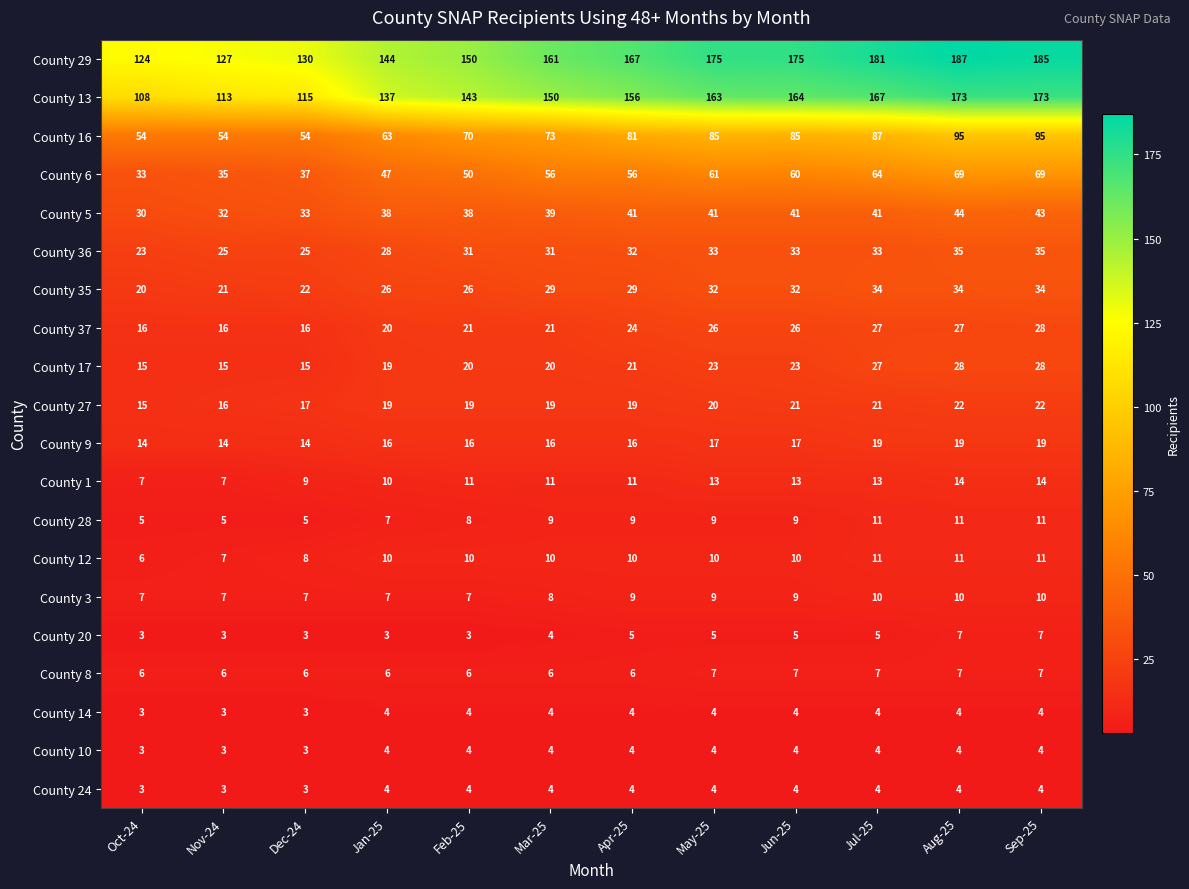

Count the number of categories in the chart.

12